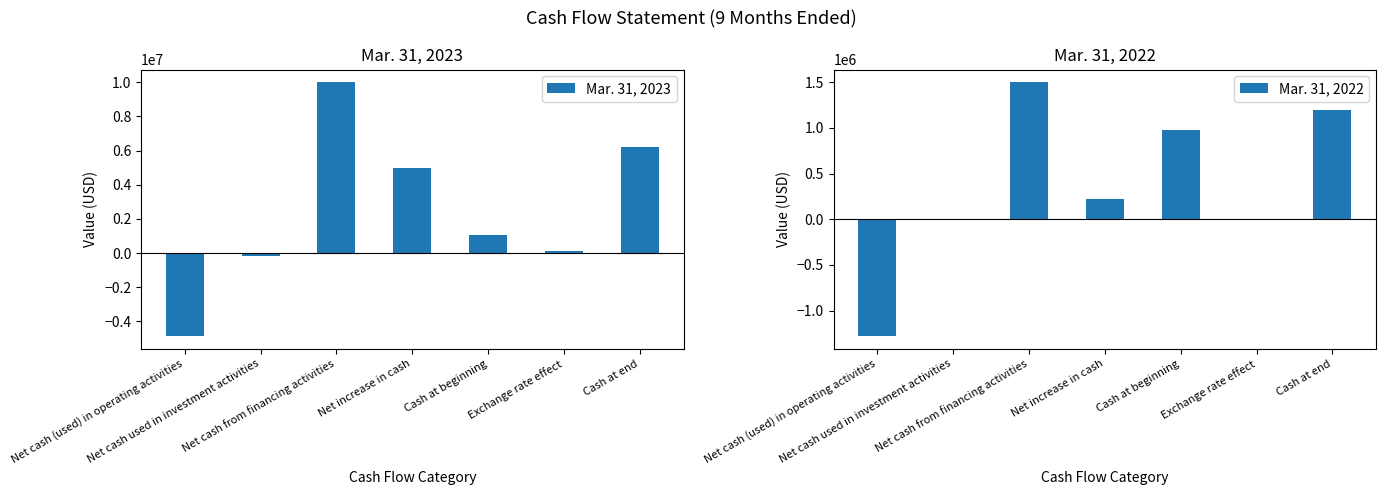

Between Net cash from financing activities and Net increase in cash, which series saw the biggest shift?

Mar. 31, 2023